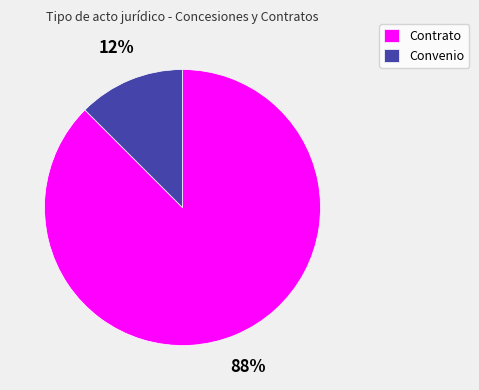

How many segments does this pie chart have?

2